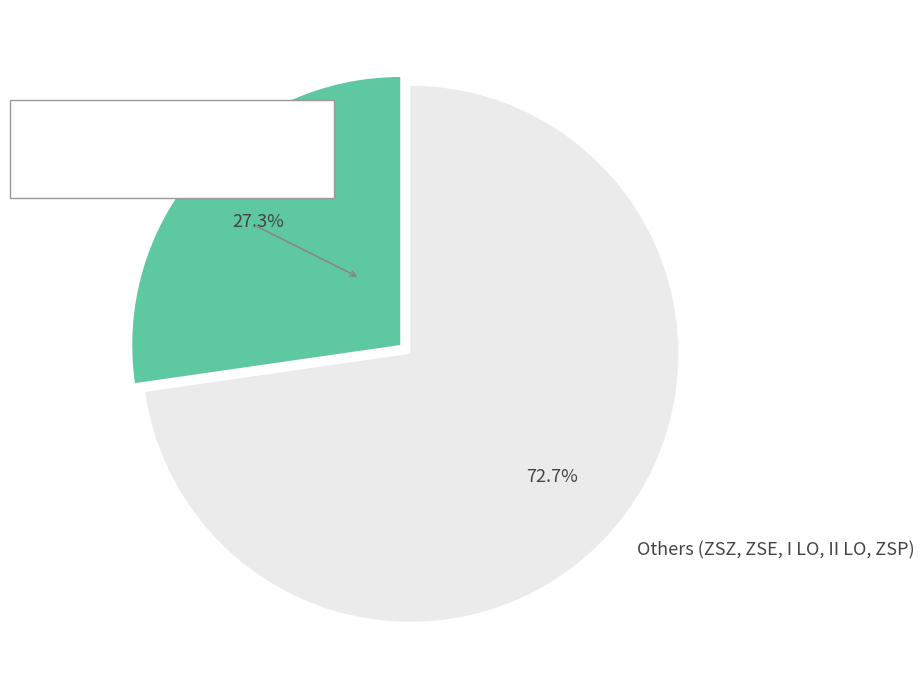

Which category has the smallest portion of the pie?

ZSB Brzeg